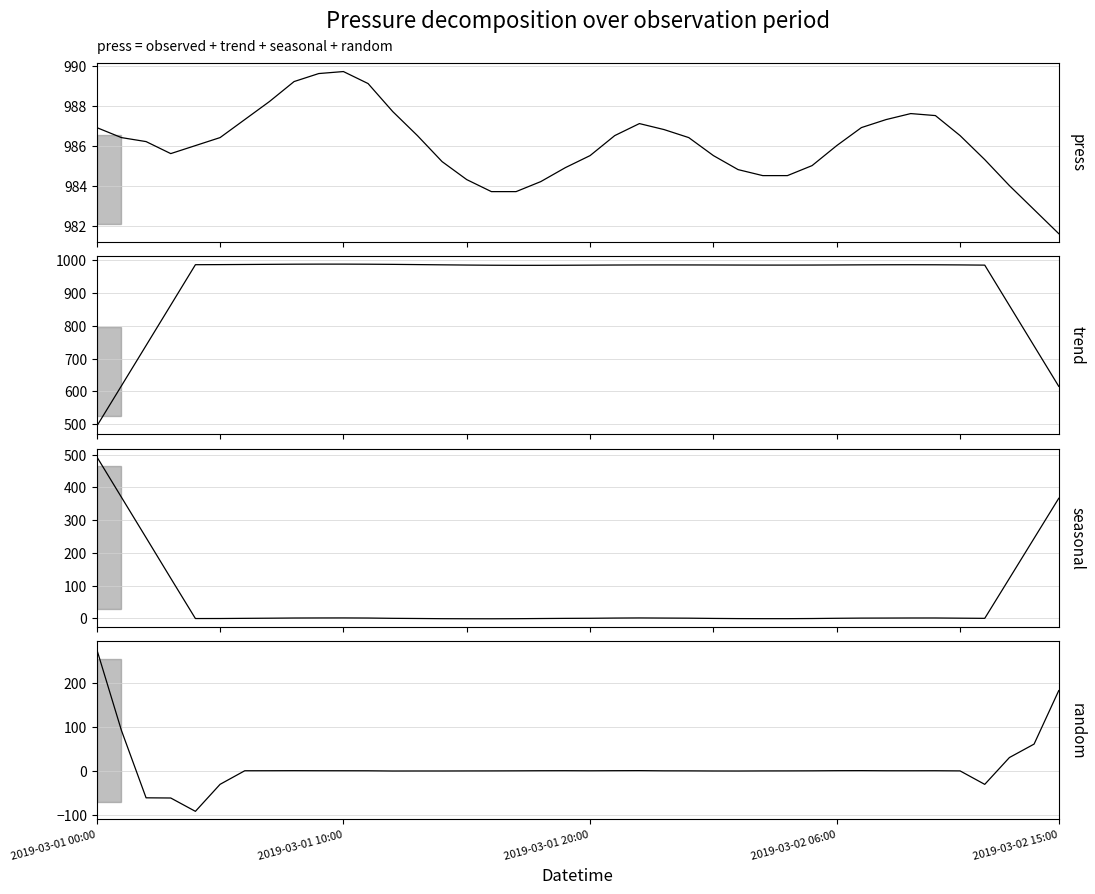

Between which two adjacent categories do seasonal and trend first intersect?

2019-03-01 00:00 and 2019-03-01 10:00